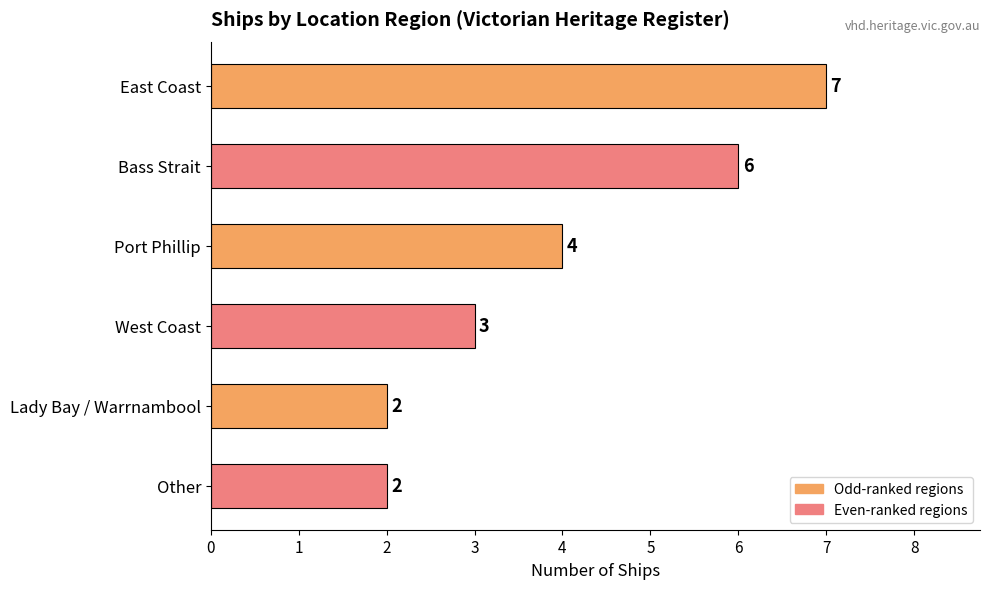

How many data points are less than 4?

3